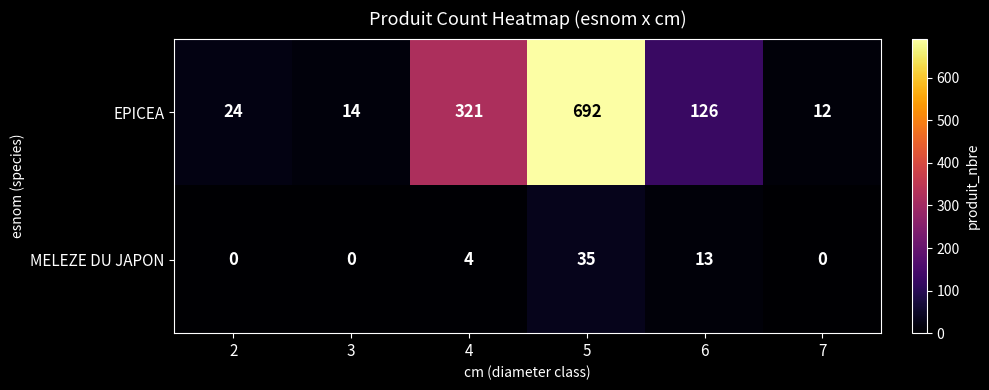

Which series has the largest total across all categories?

EPICEA